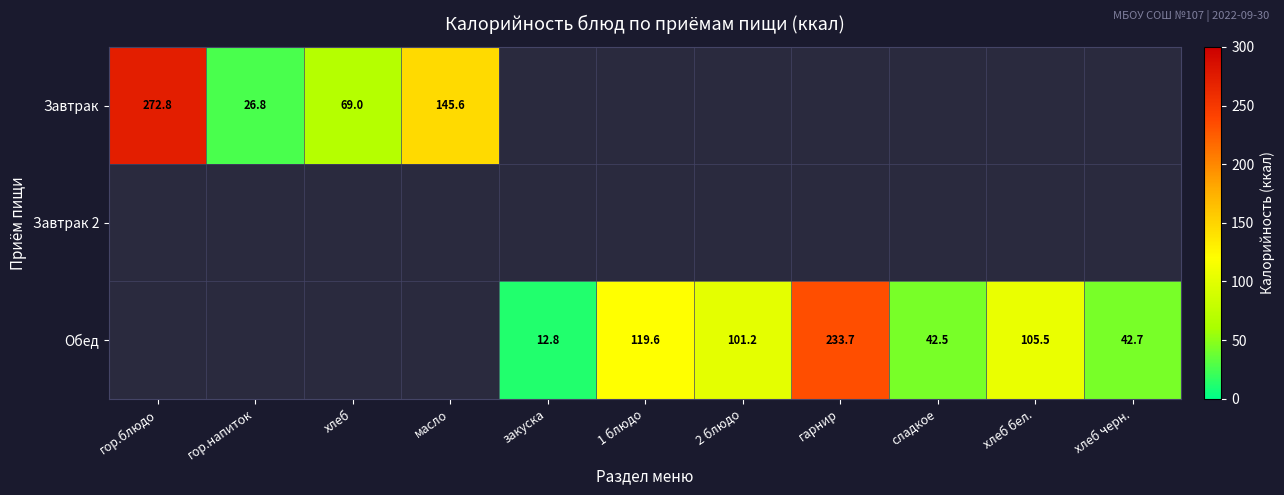

True or false: Завтрак has a value of 26.8 at гор.напиток.

True